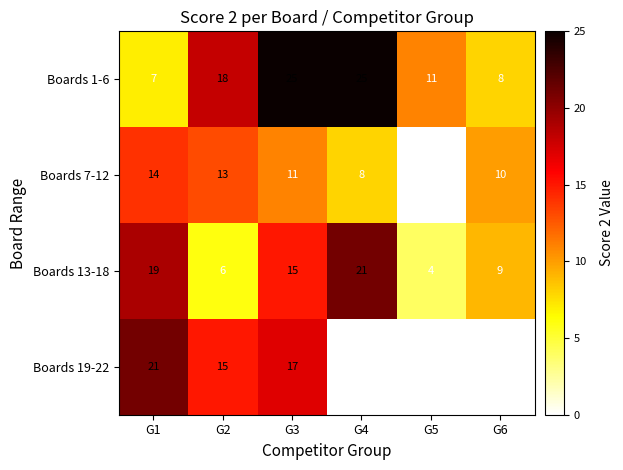

At which category is the sum across all series the highest?

G3